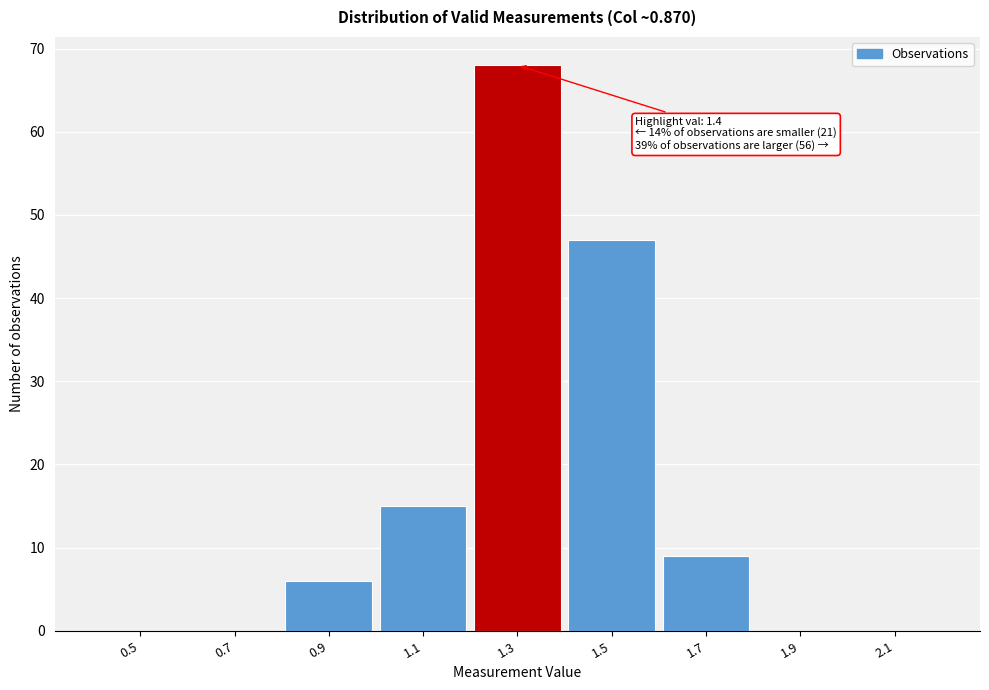

Reading left to right, transcribe all the data shown in this chart.

0.5=0	0.7=0	0.9=6	1.1=15	1.3=68	1.5=47	1.7=9	1.9=0	2.1=0